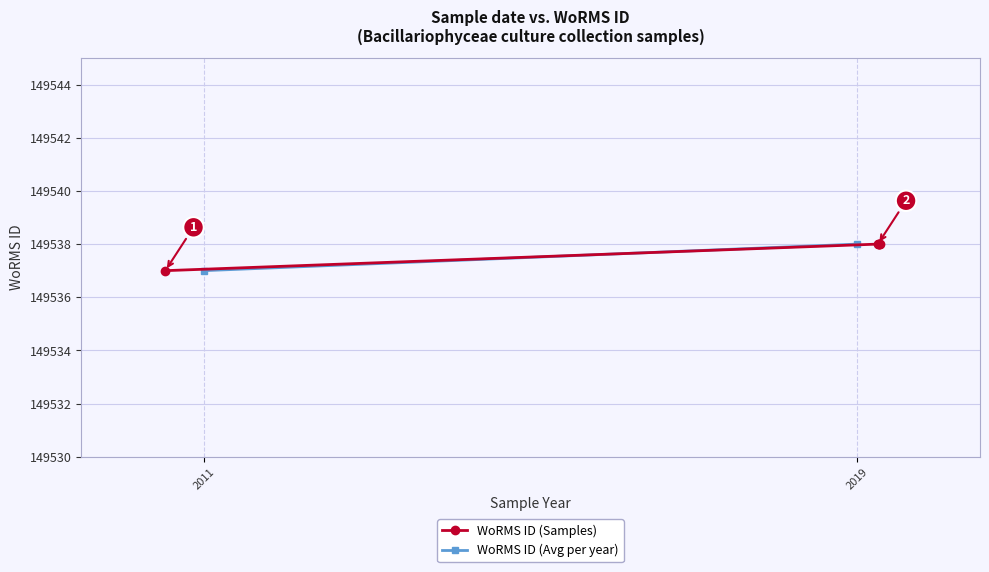

What is the sum of the values at 10-07-2010 and 01-04-2019?

299075